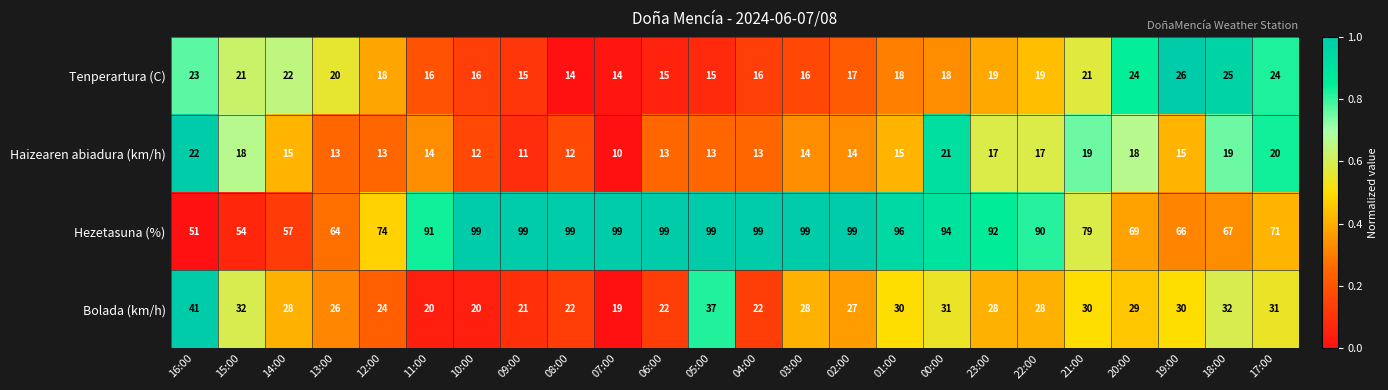

Where is Hezetasuna (%) nearest to the value 75?

12:00